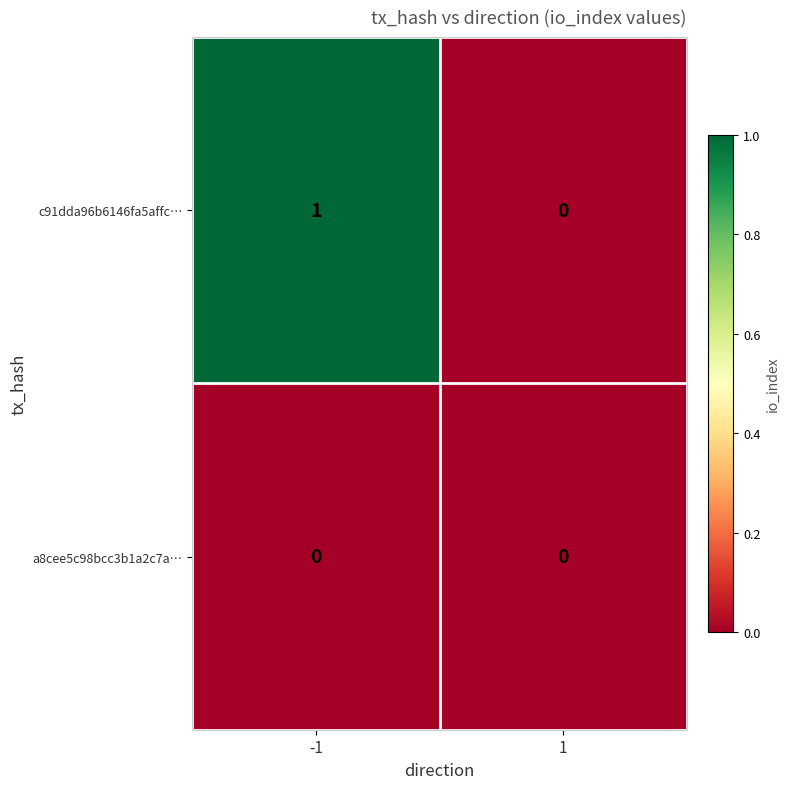

Which series has the widest spread of values?

c91dda96b6146fa5affc…